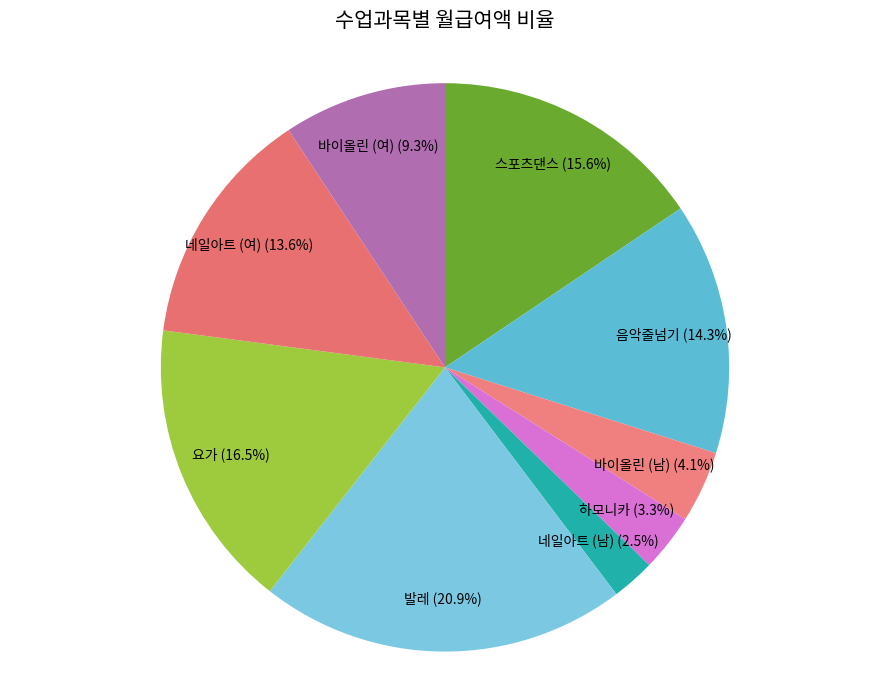

Rank the categories by value from lowest to highest.

네일아트 (남), 하모니카, 바이올린 (남), 바이올린 (여), 네일아트 (여), 음악줄넘기, 스포츠댄스, 요가, 발레